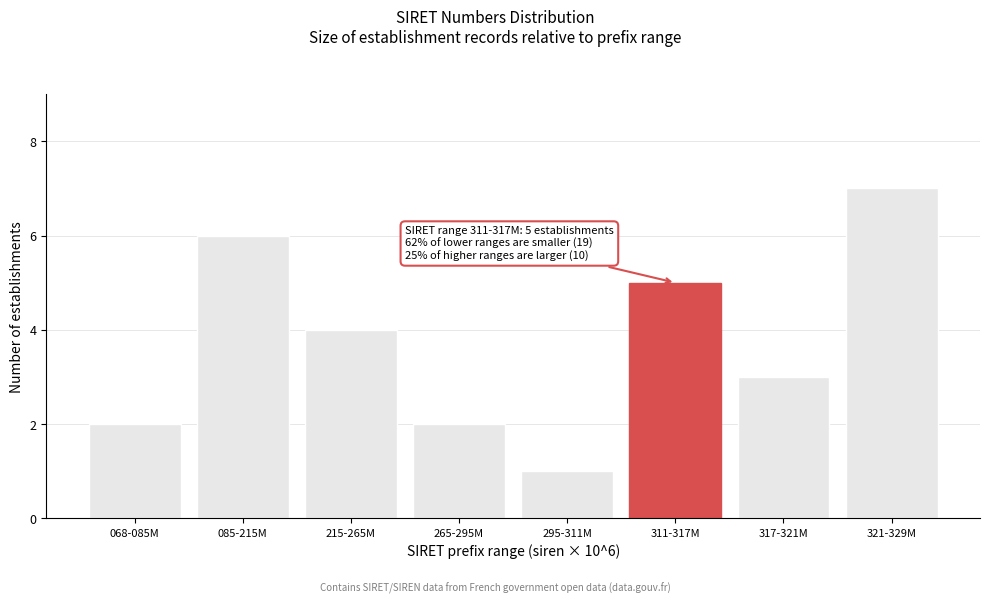

Reading left to right, extract all data points from this chart.

2	6	4	2	1	5	3	7